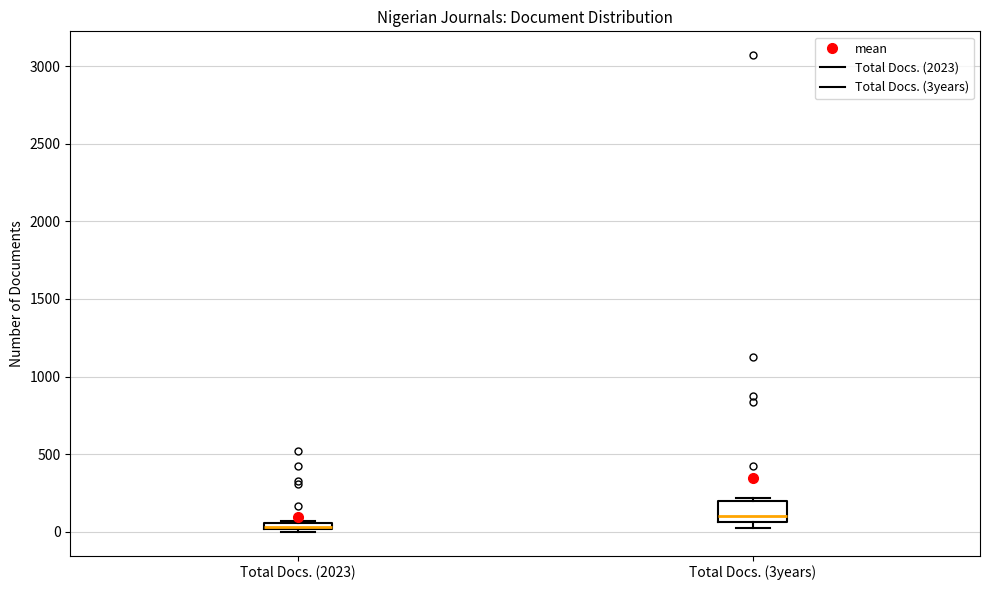

Which box is the tallest, from its lower edge to its upper edge?

Total Docs. (3years)